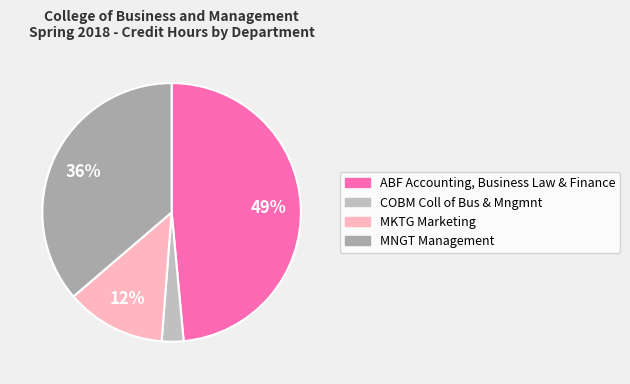

Is it true that ABF Accounting, Business Law & Finance is 49% of the pie?

True